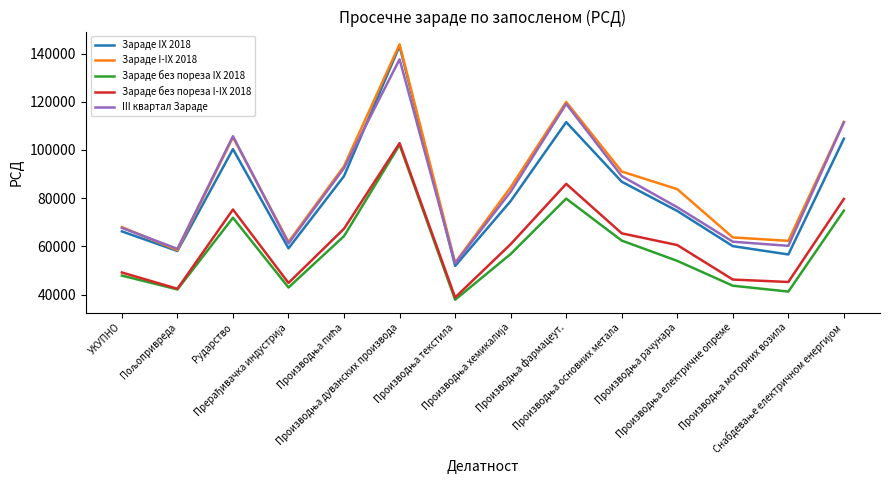

True or false: Зараде без пореза I-IX 2018 and Зараде I-IX 2018 intersect in this chart.

False